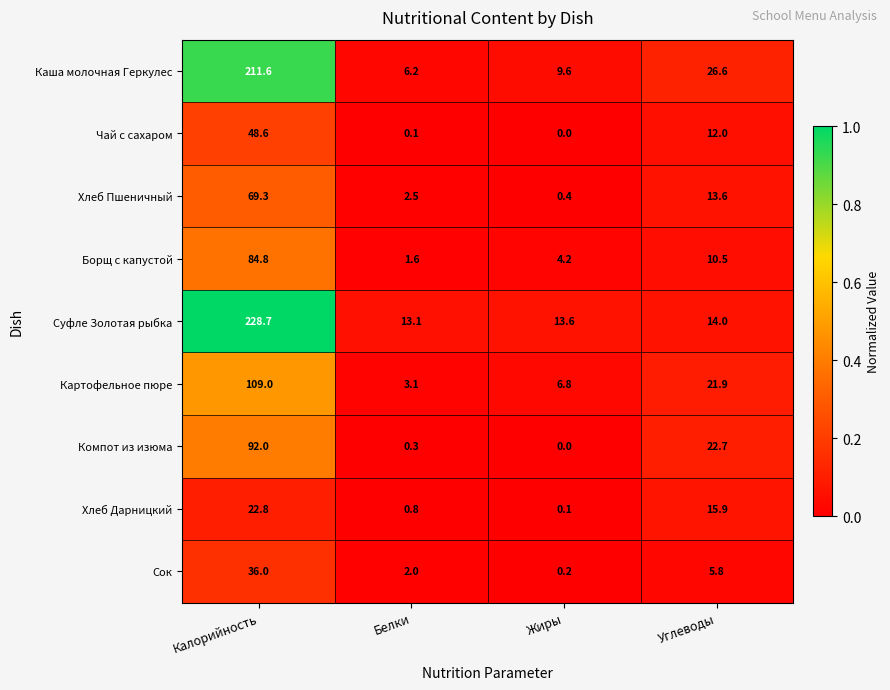

What is the sum of all Борщ с капустой values?

101.1